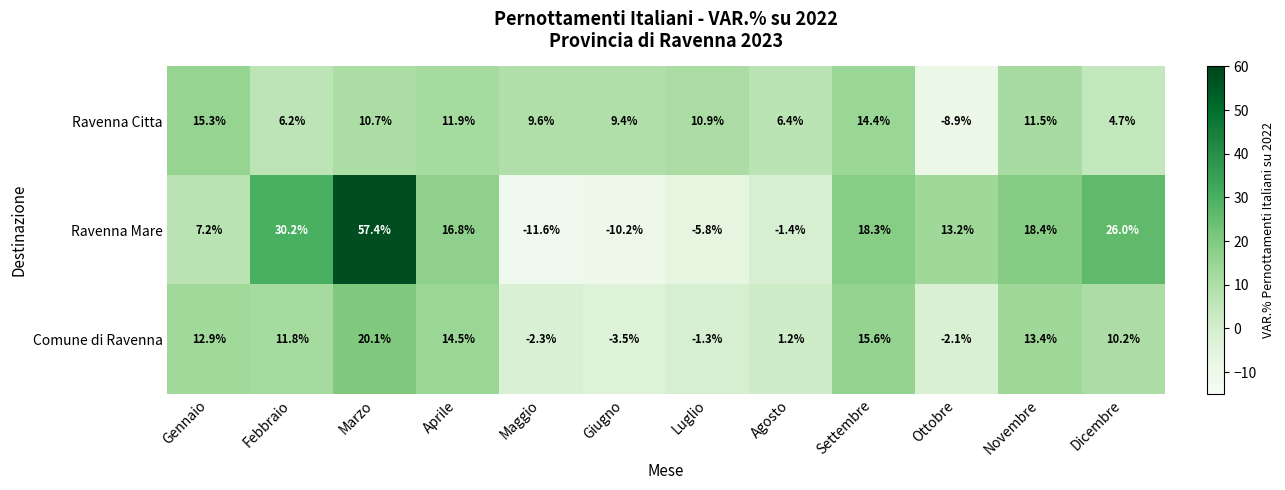

Between Febbraio and Ottobre, which series saw the biggest shift?

Ravenna Mare